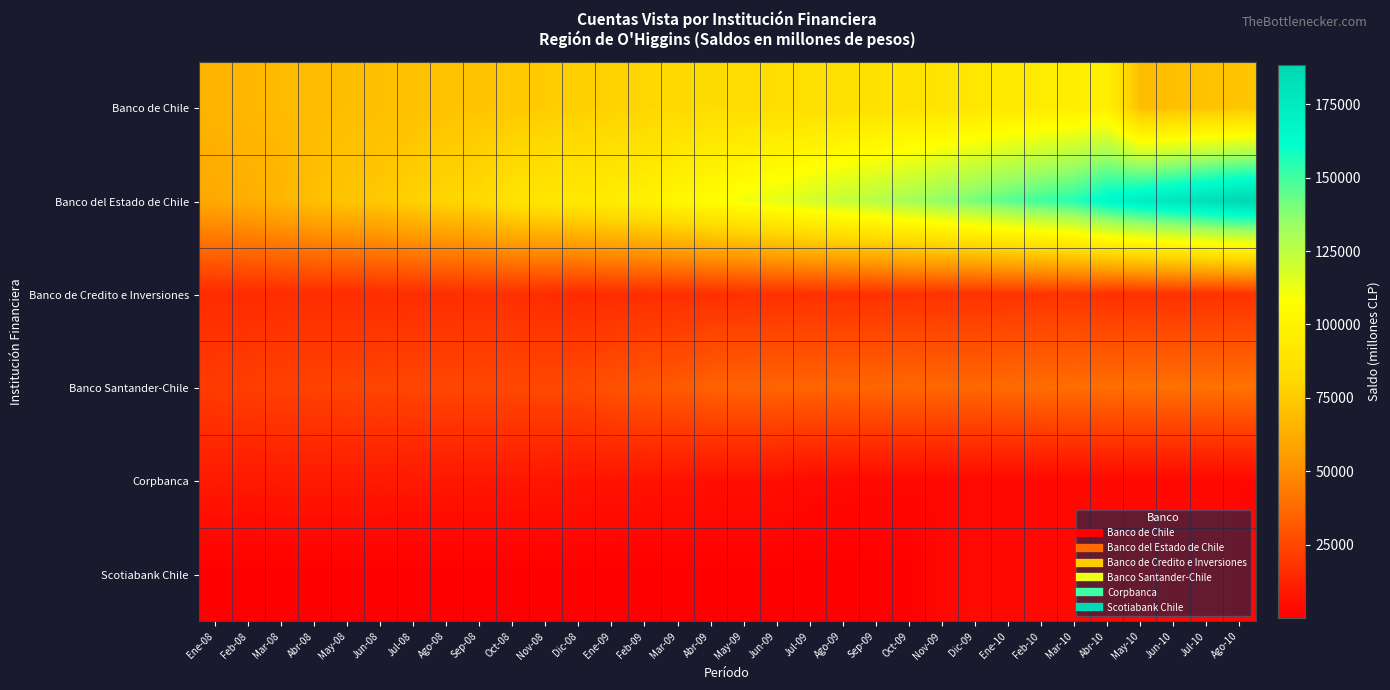

At how many categories does at least one series exceed 69726?

29